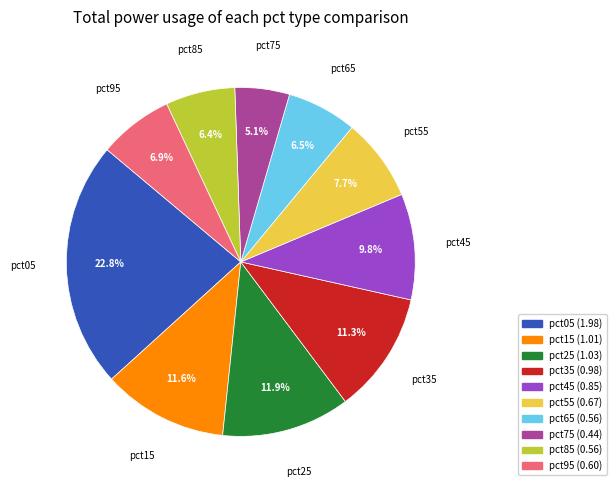

To the nearest percent, what is the difference between the pct45 and pct95 slice percentages?

3%